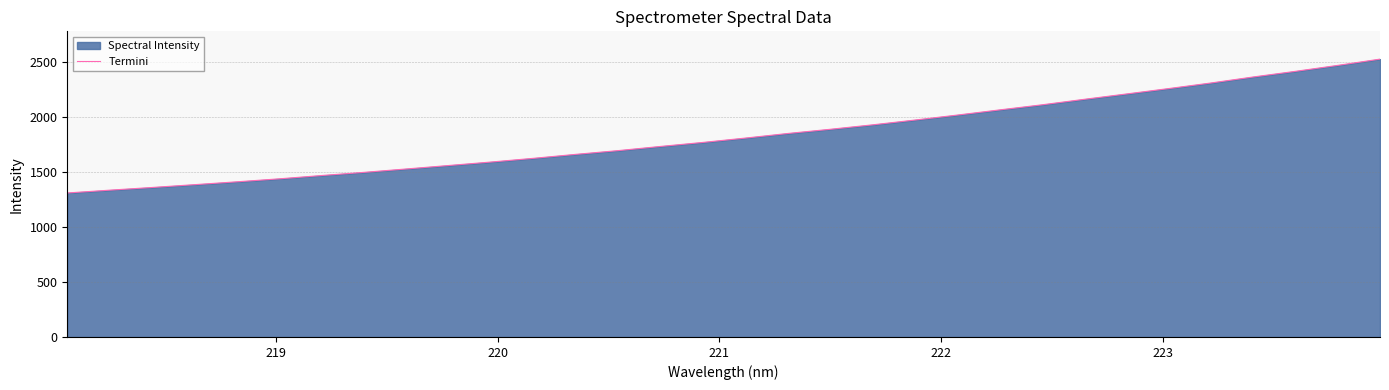

What is the greatest value displayed?

2525.9